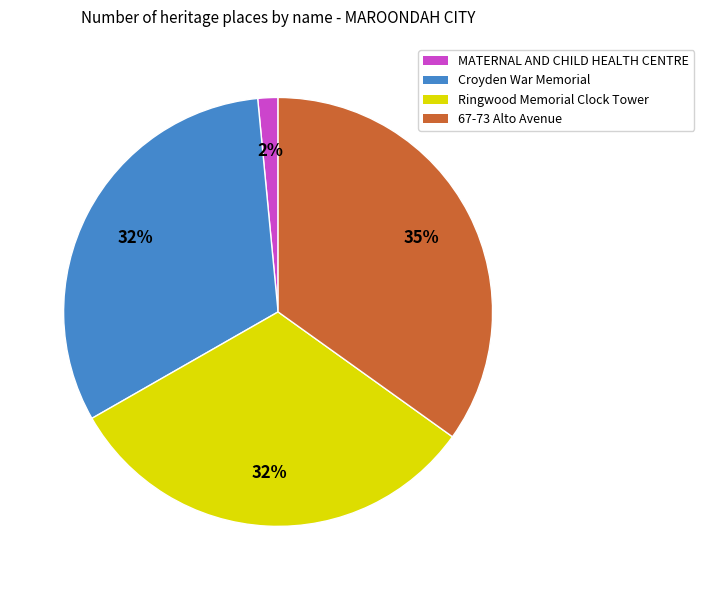

Does Croyden War Memorial account for over 50% of the chart?

No